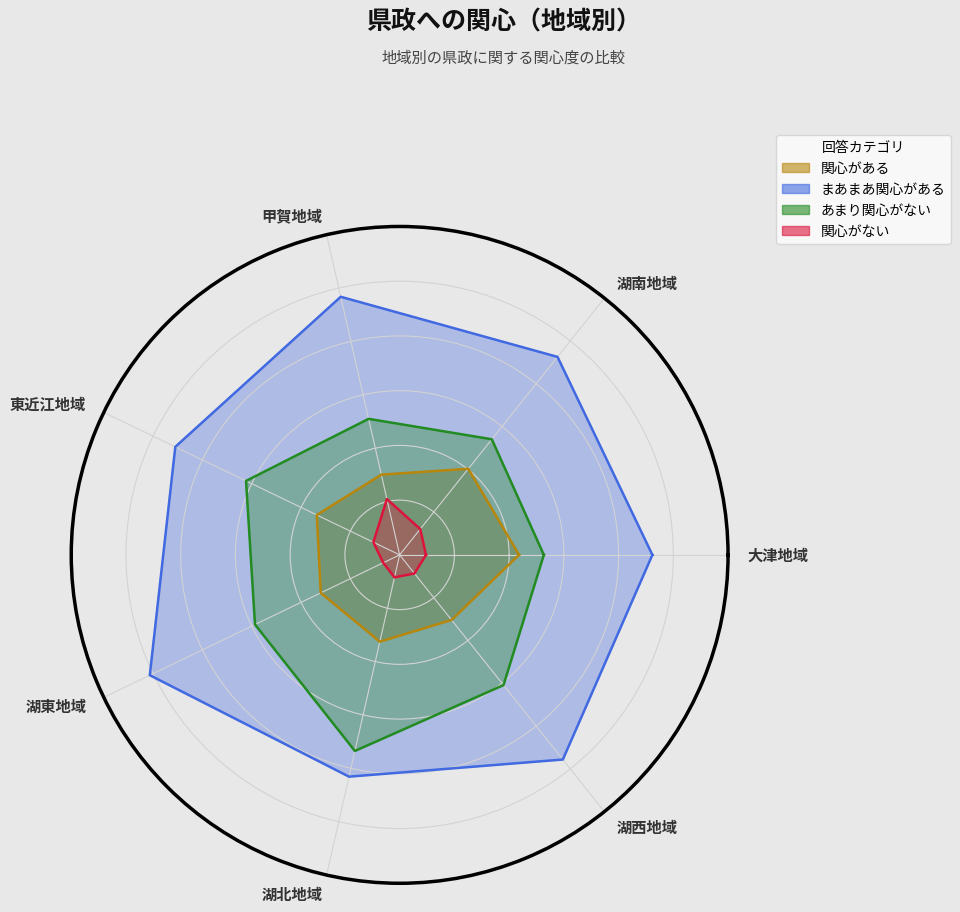

At which category does まあまあ関心がある reach its first local peak?

甲賀地域